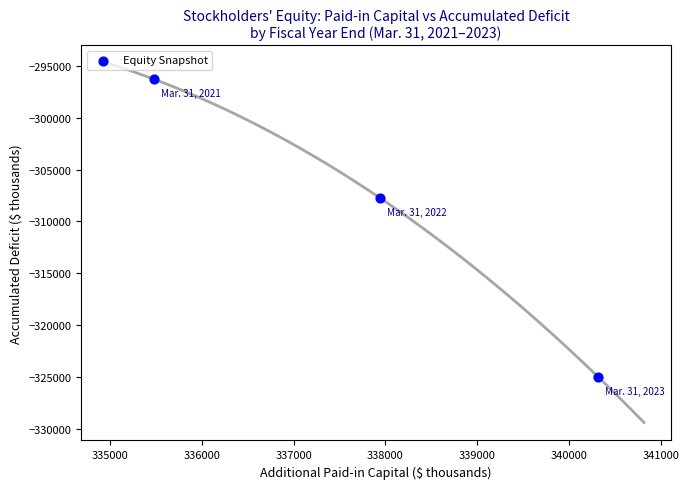

What Y value in the scatter plot is closest to -310644?

-307739